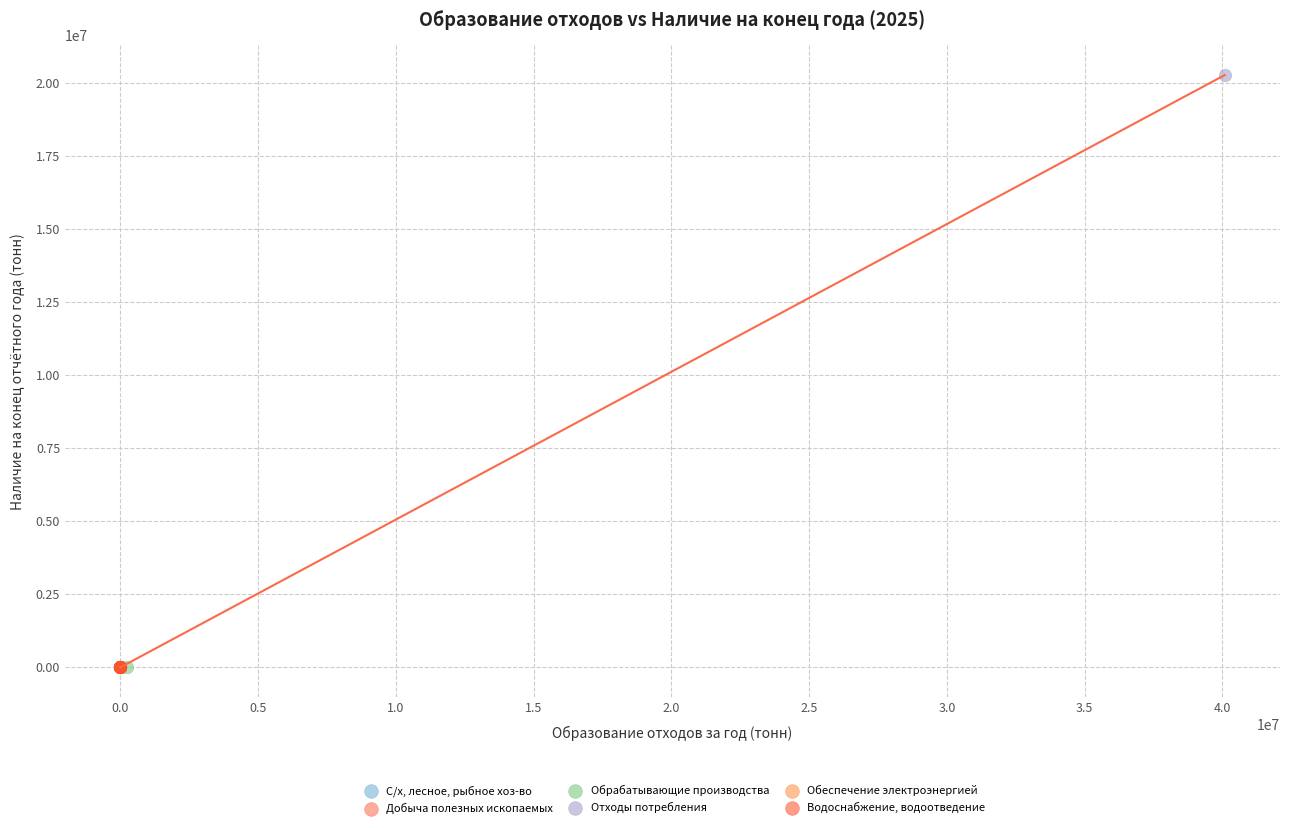

Which series reaches the maximum Y coordinate?

Отходы потребления